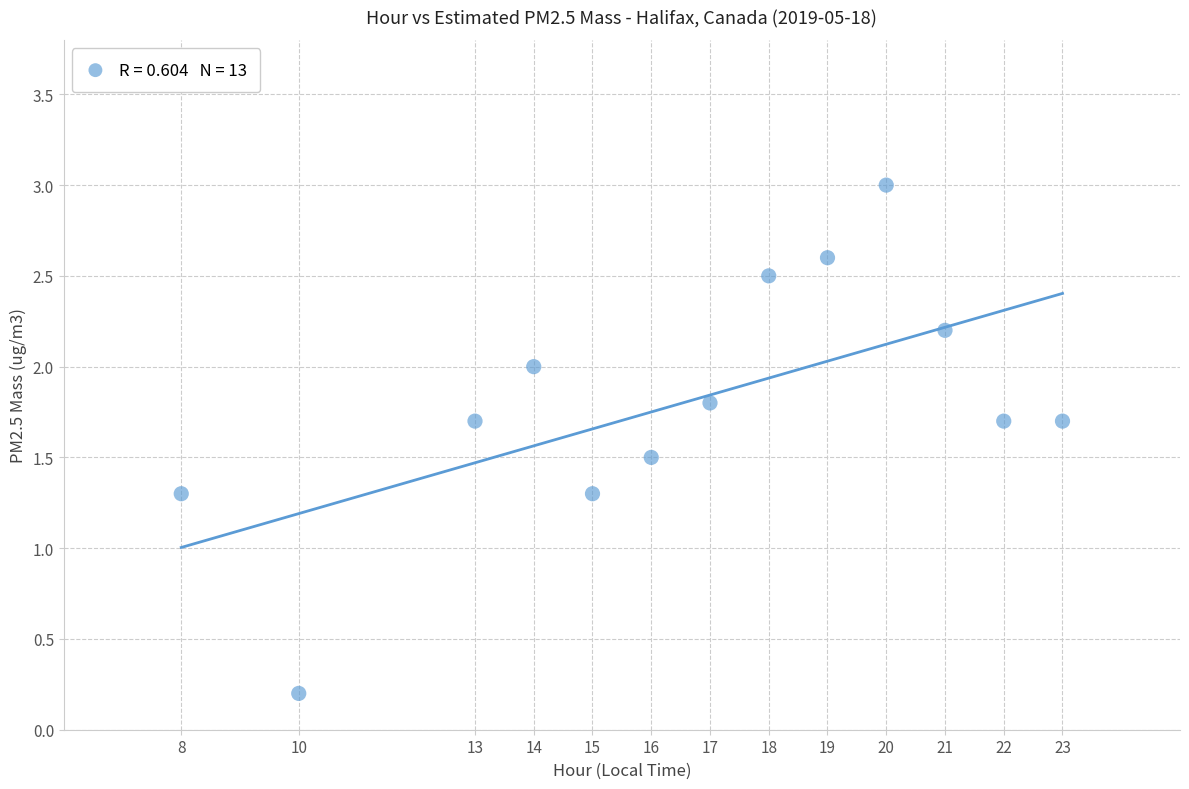

What is the range of Y values (max minus min)?

2.8